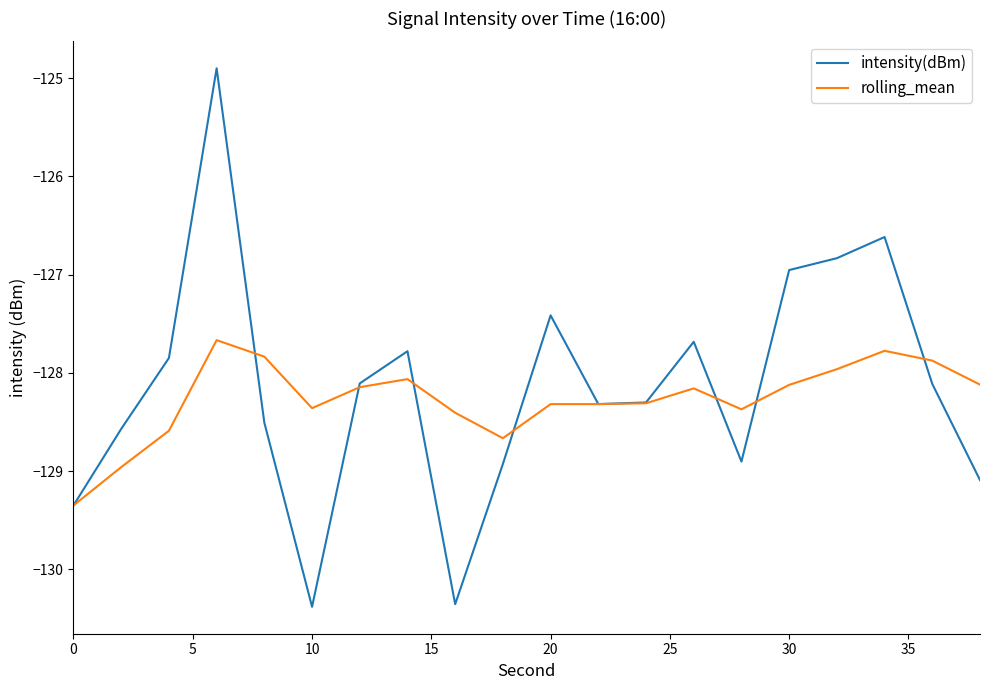

List the series in order of their peak value, lowest first.

rolling_mean, intensity(dBm)